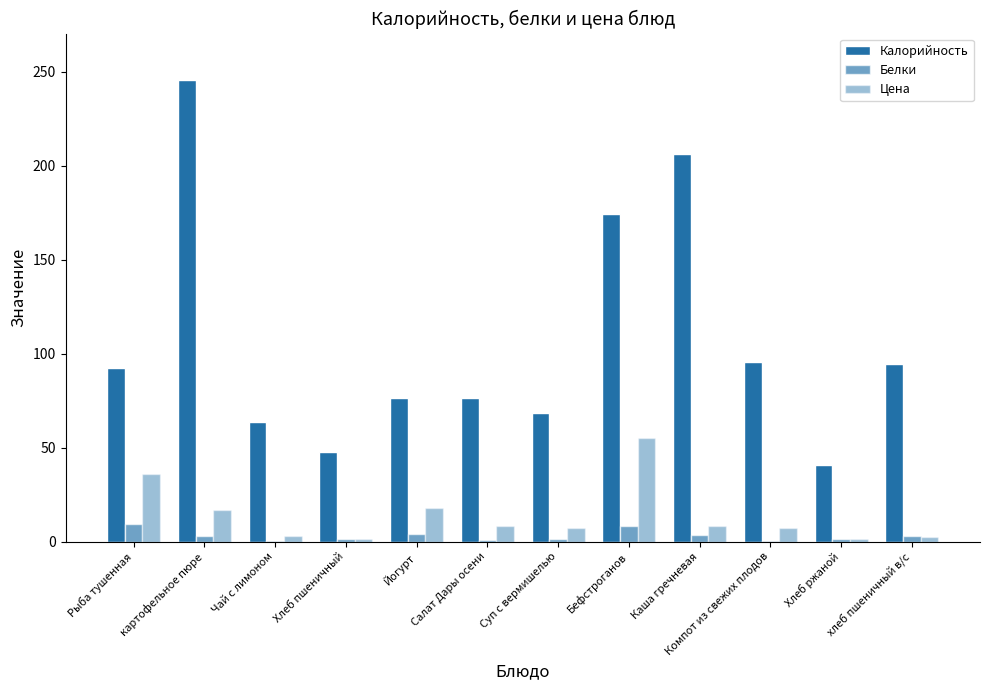

What is the label of the 1st bar from the right?

хлеб пшеничный в/с